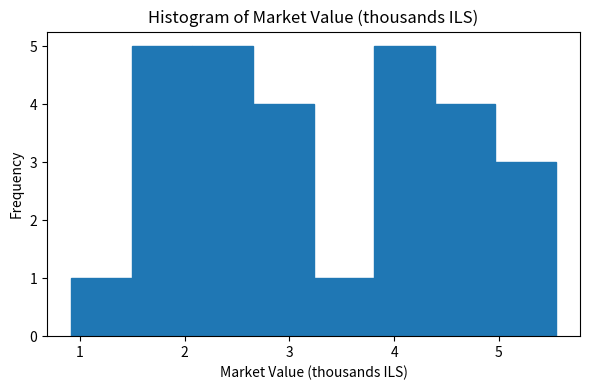

Reading left to right, transcribe this chart: for each bar, give the range it covers on the x-axis and its height. Neither the bar edges nor the heights are printed on the chart, so give them approximately, as read against the axes.

0.9 to 1.5: 1
1.5 to 2.1: 5
2.1 to 2.7: 5
2.7 to 3.2: 4
3.2 to 3.8: 1
3.8 to 4.4: 5
4.4 to 5.0: 4
5.0 to 5.5: 3